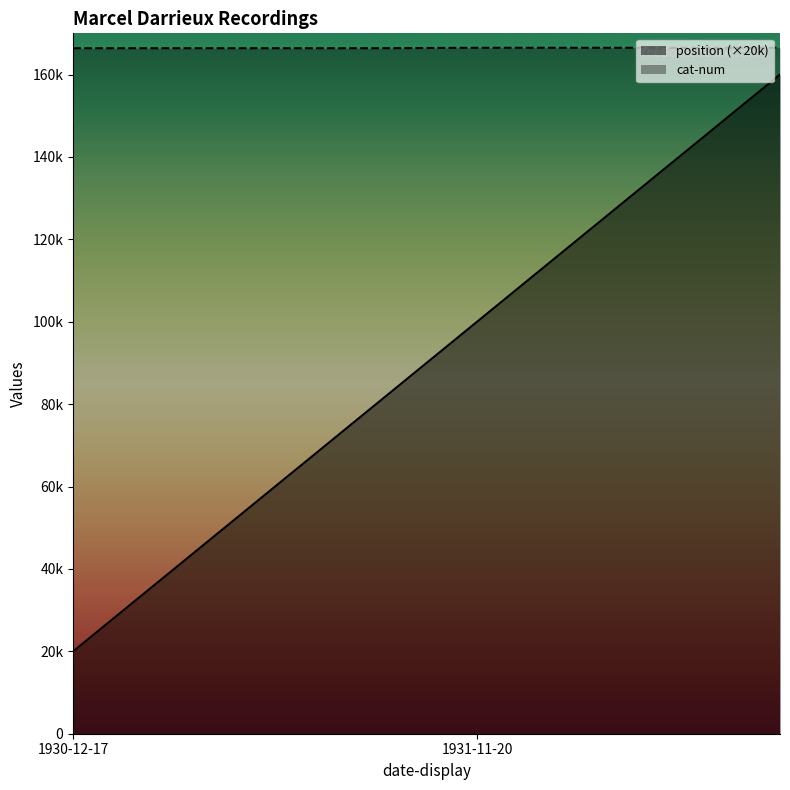

Is the value of position at 1931-11-20 greater than the value of cat-num at 1931-11-20?

No